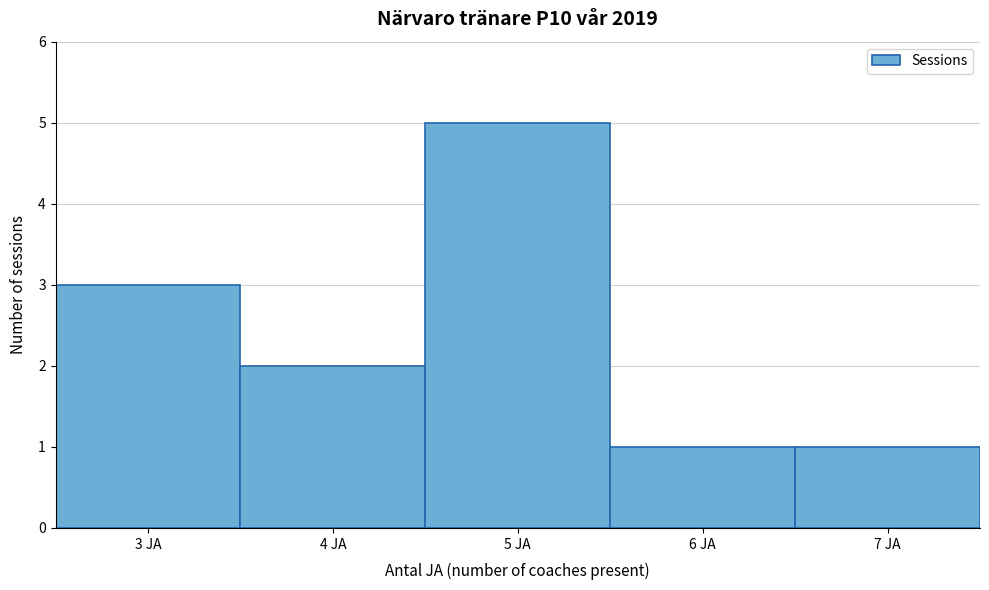

Reading left to right, transcribe this chart: for each bar, give the range it covers on the x-axis and its height. The values are not printed on the chart, so give them approximately, as read against the axis.

2.5 to 3.5: 3
3.5 to 4.5: 2
4.5 to 5.5: 5
5.5 to 6.5: 1
6.5 to 7.5: 1